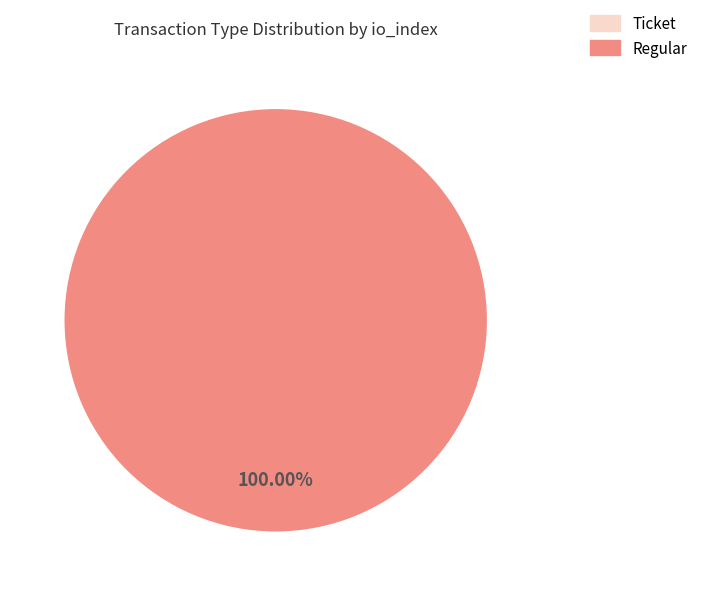

Which category has the biggest portion of the pie?

Regular